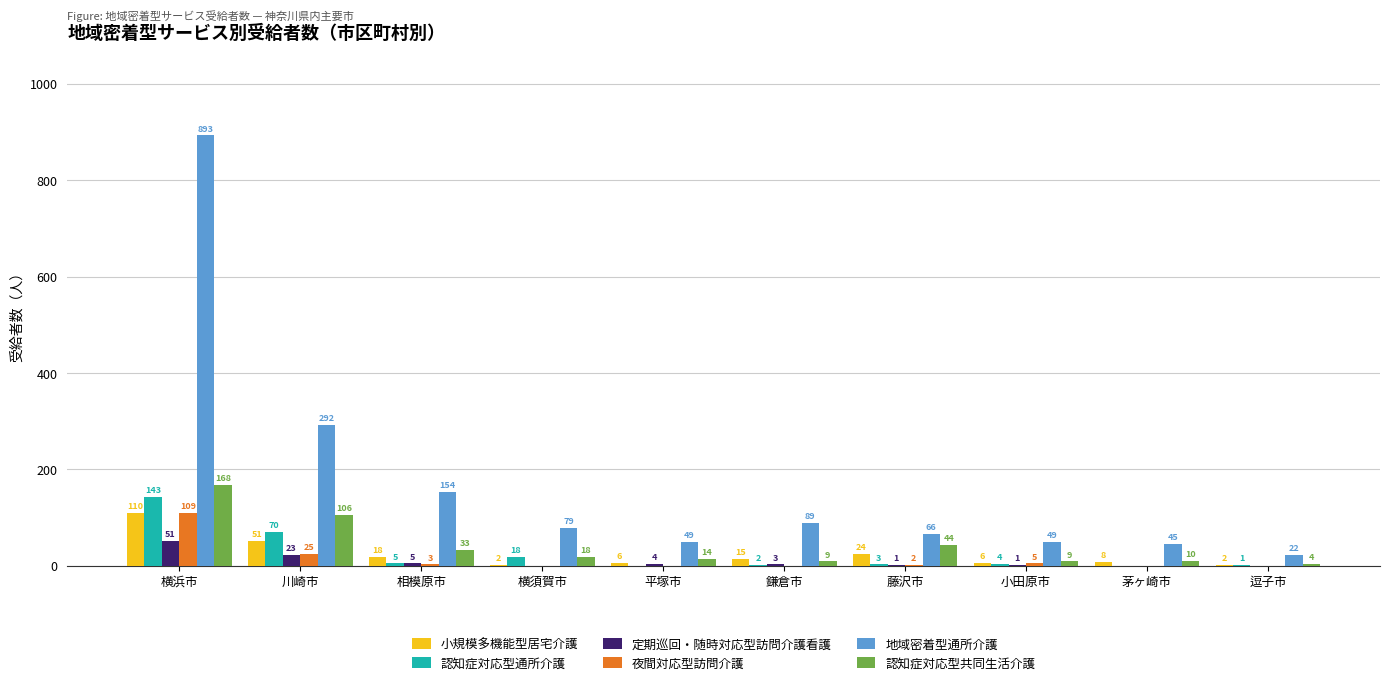

How many groups of bars are there?

10